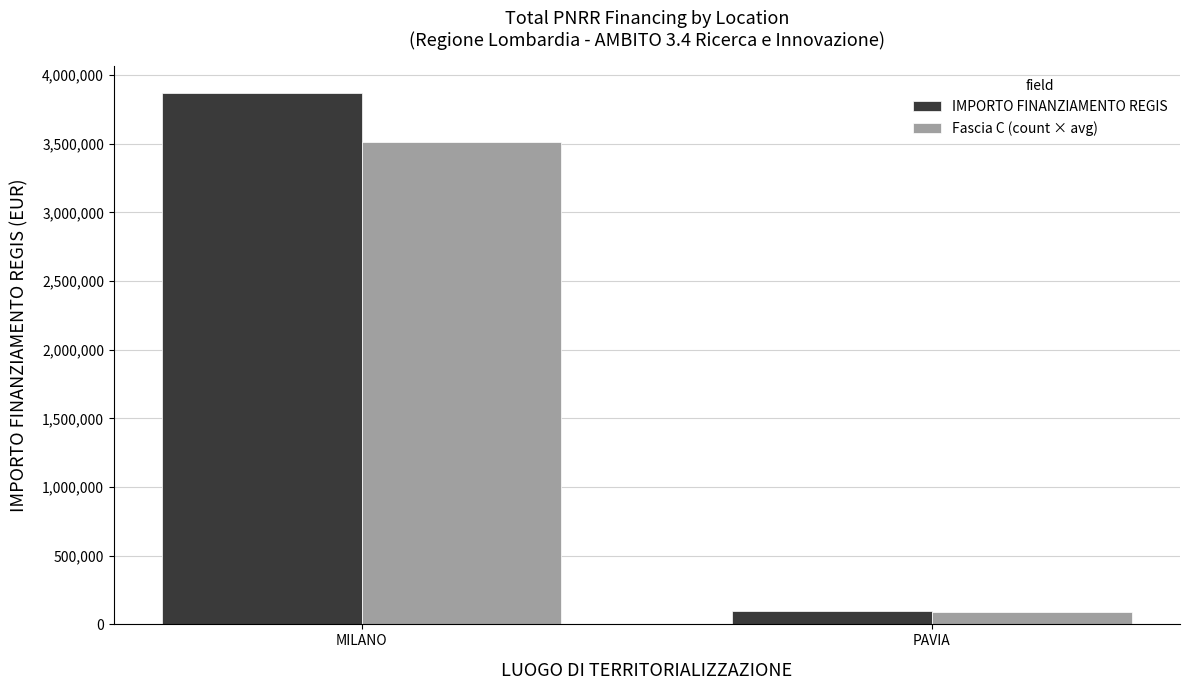

Between MILANO and PAVIA, which series saw the biggest shift?

IMPORTO FINANZIAMENTO REGIS